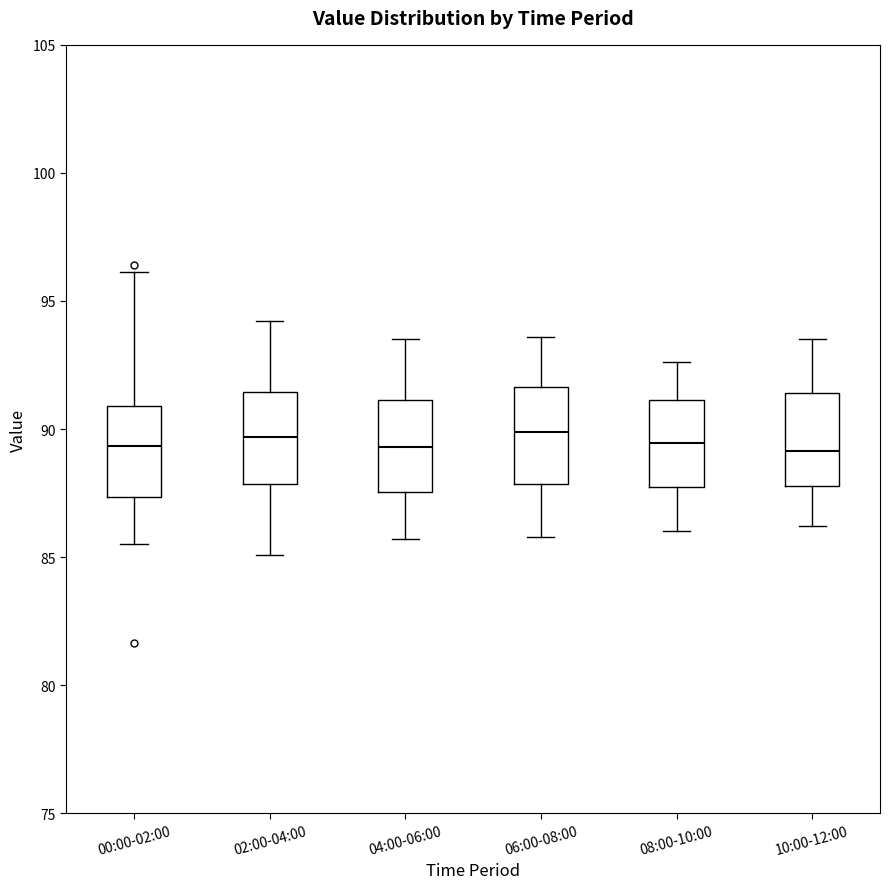

Reading left to right, transcribe this box plot: for each box, give where its median line is, the range the box spans, and where its two whiskers end, as read against the y-axis. The values are not printed on the chart, so give them approximately, as read against the axis.

00:00-02:00: median 89.5, box 87.5 to 91.0, whiskers 85.5 to 96.0
02:00-04:00: median 89.5, box 88.0 to 91.5, whiskers 85.0 to 94.0
04:00-06:00: median 89.5, box 87.5 to 91.0, whiskers 85.5 to 93.5
06:00-08:00: median 90.0, box 88.0 to 91.5, whiskers 86.0 to 93.5
08:00-10:00: median 89.5, box 88.0 to 91.0, whiskers 86.0 to 92.5
10:00-12:00: median 89.0, box 88.0 to 91.5, whiskers 86.0 to 93.5